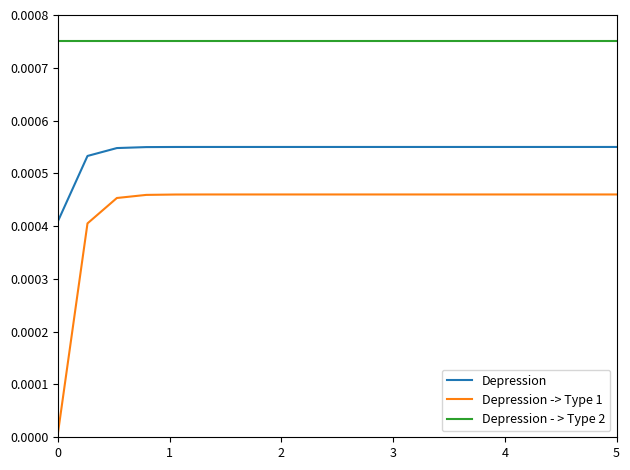

How many lines are shown in the chart?

3